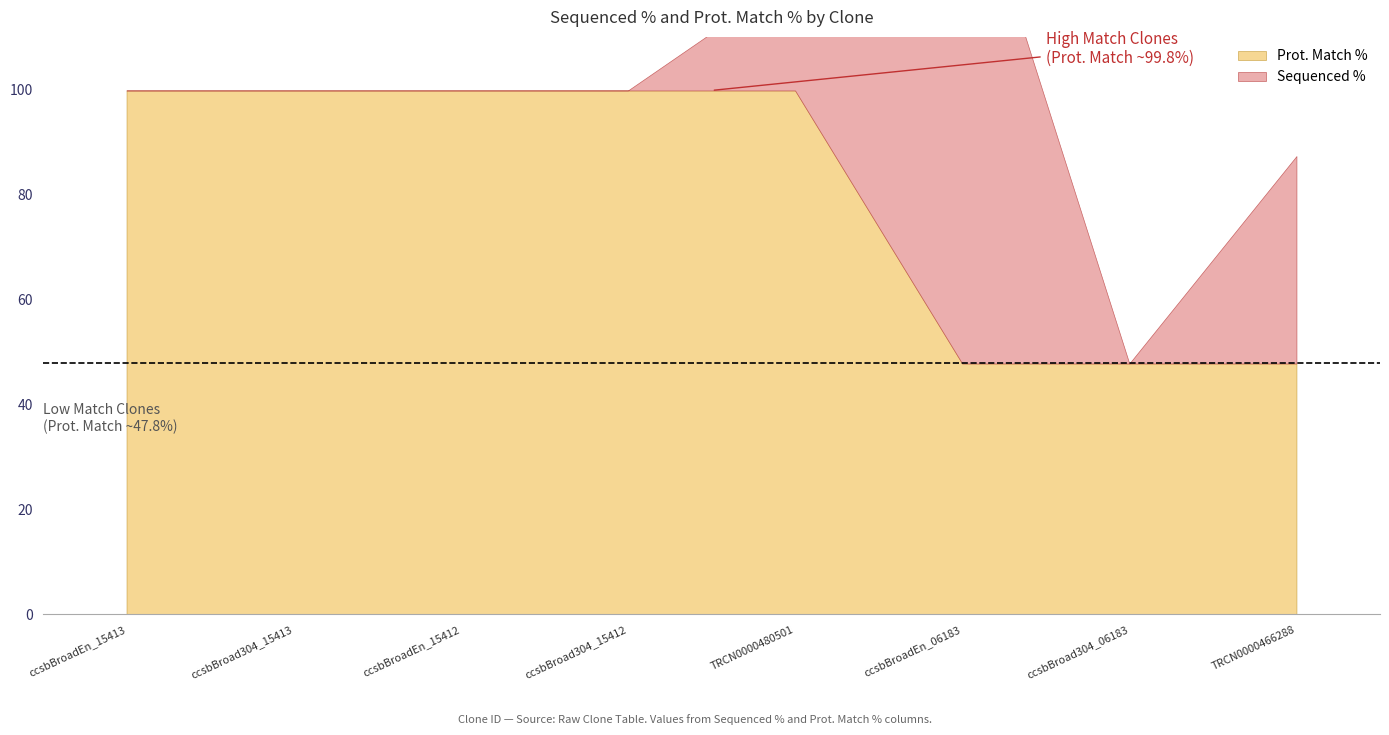

True or false: Sequenced % has more than 0 interior local peaks.

True